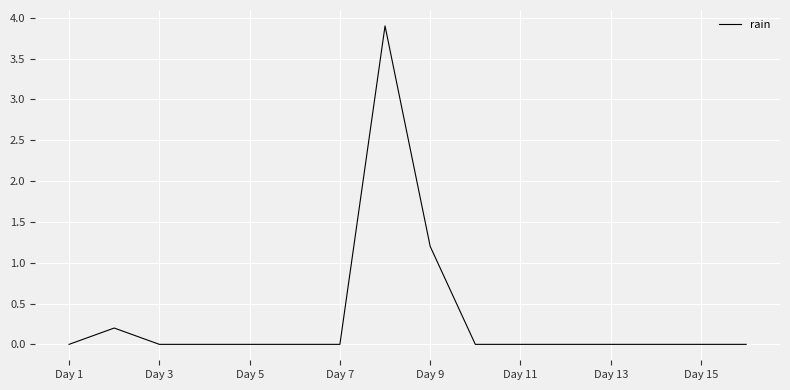

What is the difference between the maximum and minimum values?

3.9